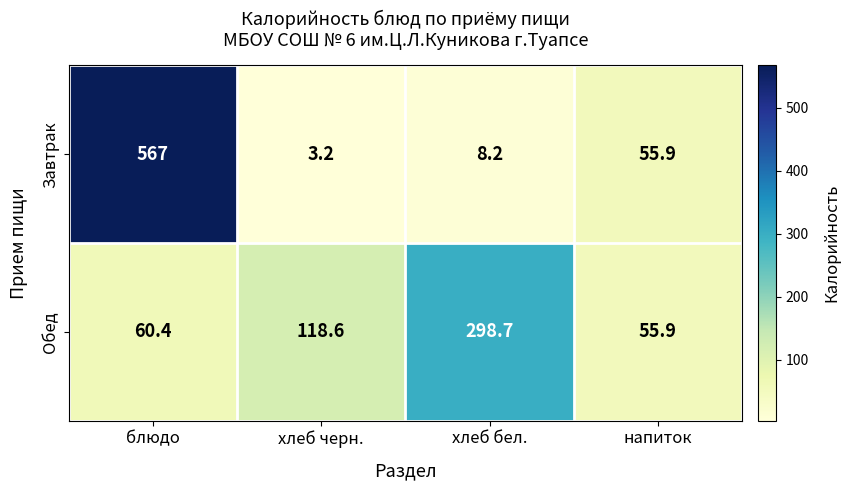

Which category has the highest value in the Обед series?

хлеб бел.